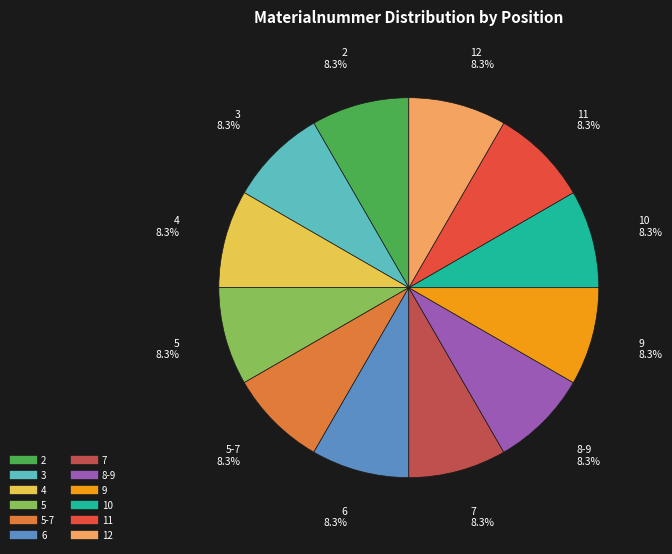

Does any single category account for the majority?

No